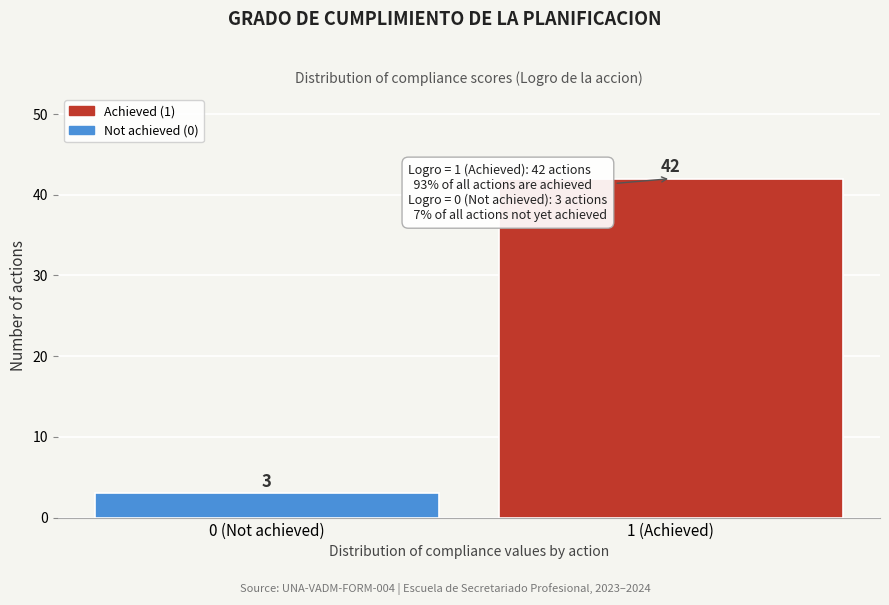

Reading left to right, extract all data points from this chart.

0 (Not achieved)=3	1 (Achieved)=42